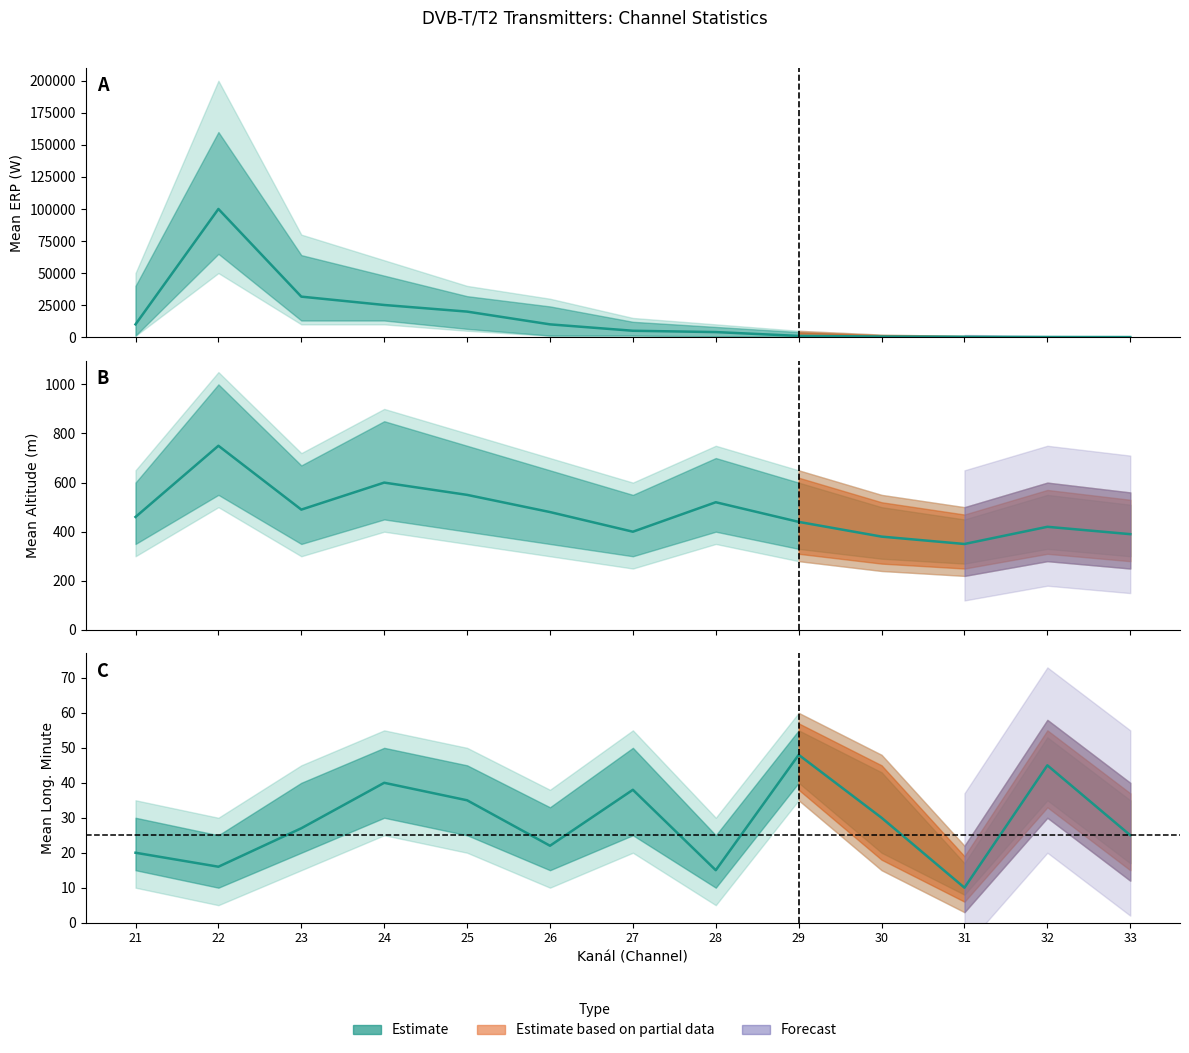

Does the chart have visible grid lines?

No